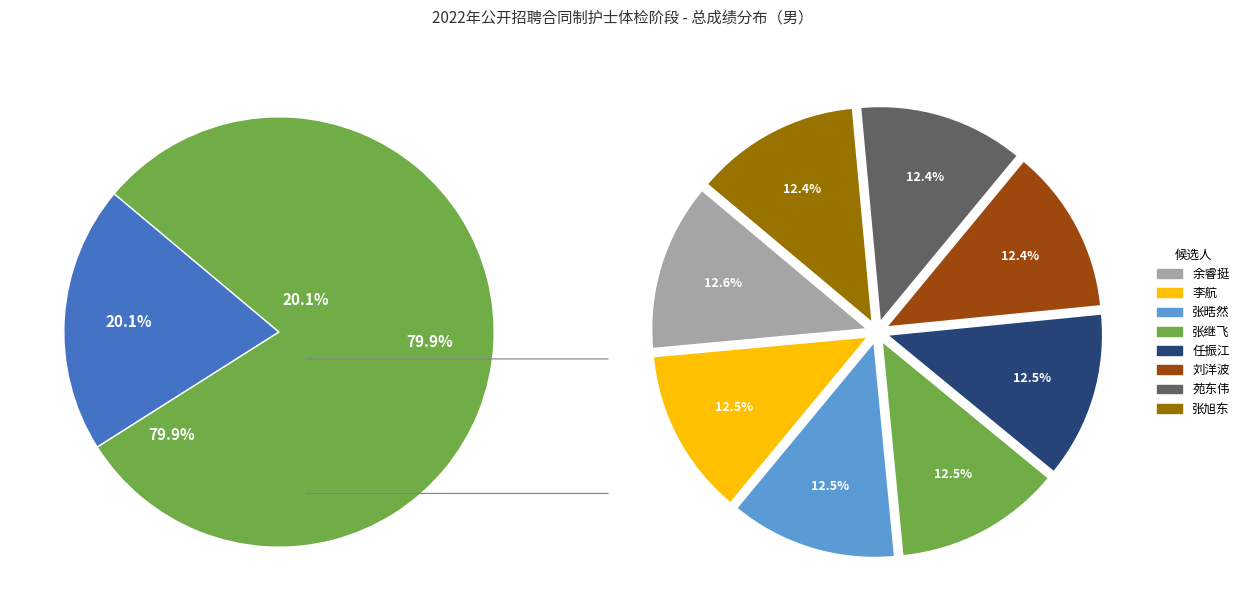

Is it true that 李航 is 22% of the pie?

False